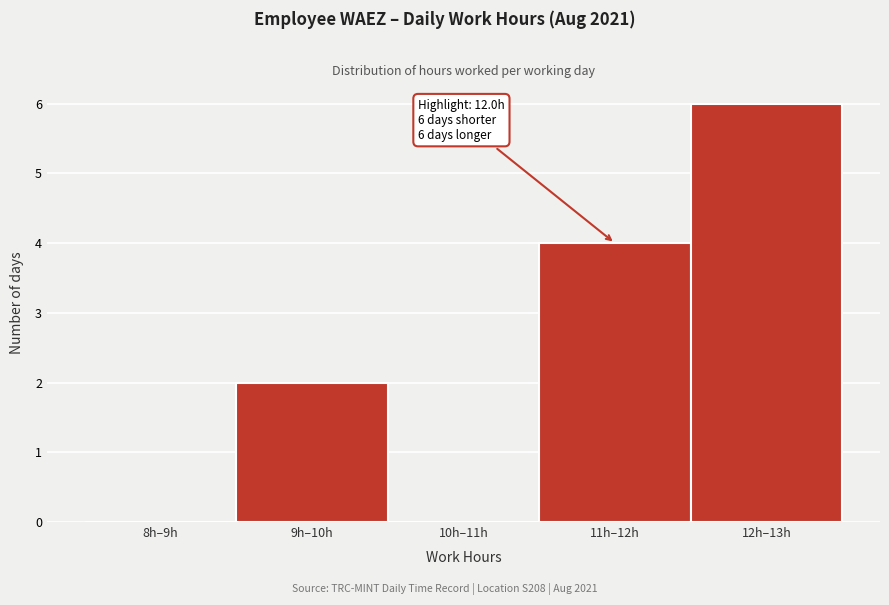

Reading left to right, what are all the values shown in this chart?

8h–9h=0	9h–10h=2	10h–11h=0	11h–12h=4	12h–13h=6